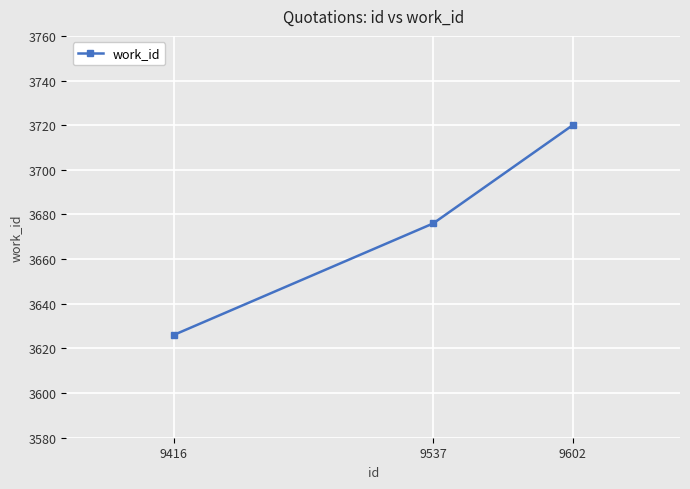

How many lines are shown in the chart?

1